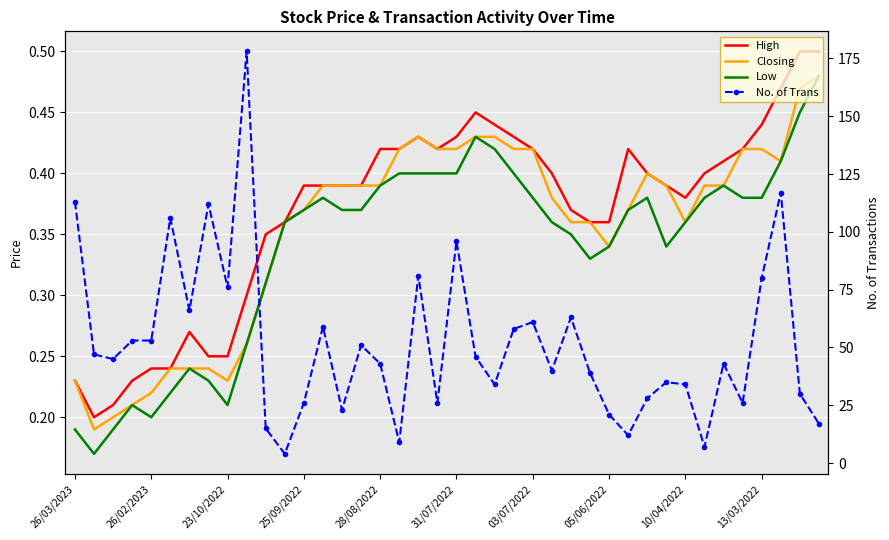

What is the difference between the second highest and second lowest values in the Low series?

0.3